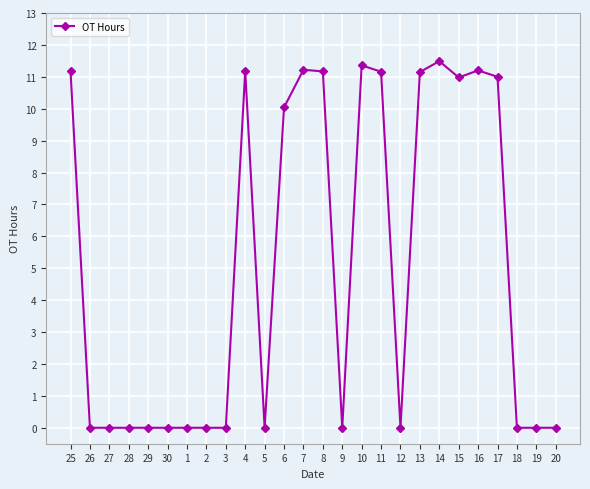

What position from the right is 30?

21